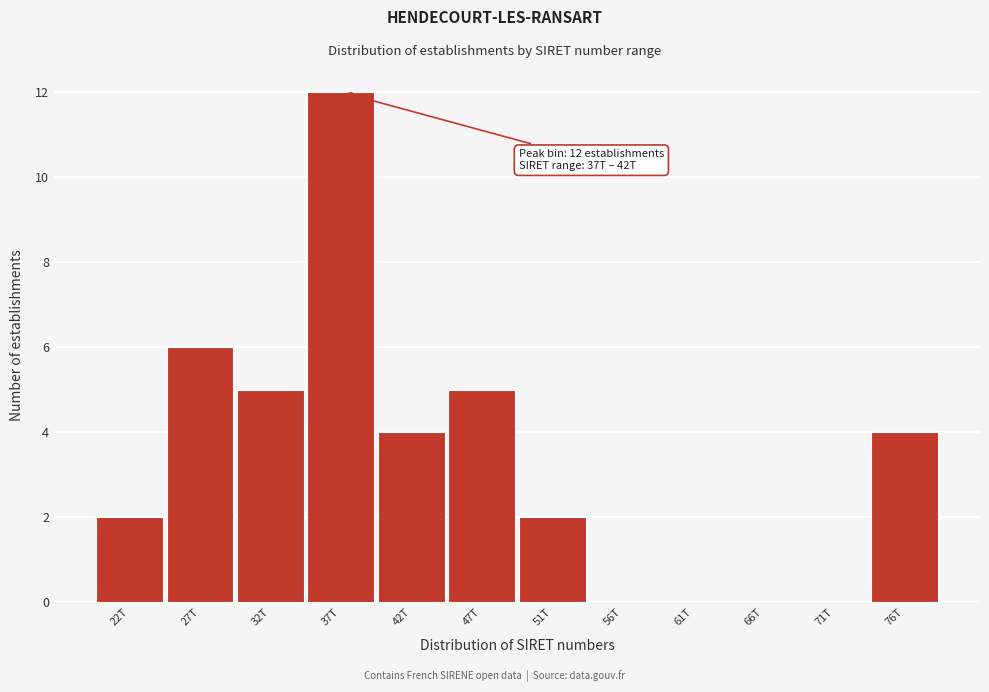

Reading left to right, list all the values displayed in this chart.

22T=2	27T=6	32T=5	37T=12	42T=4	47T=5	51T=2	56T=0	61T=0	66T=0	71T=0	76T=4